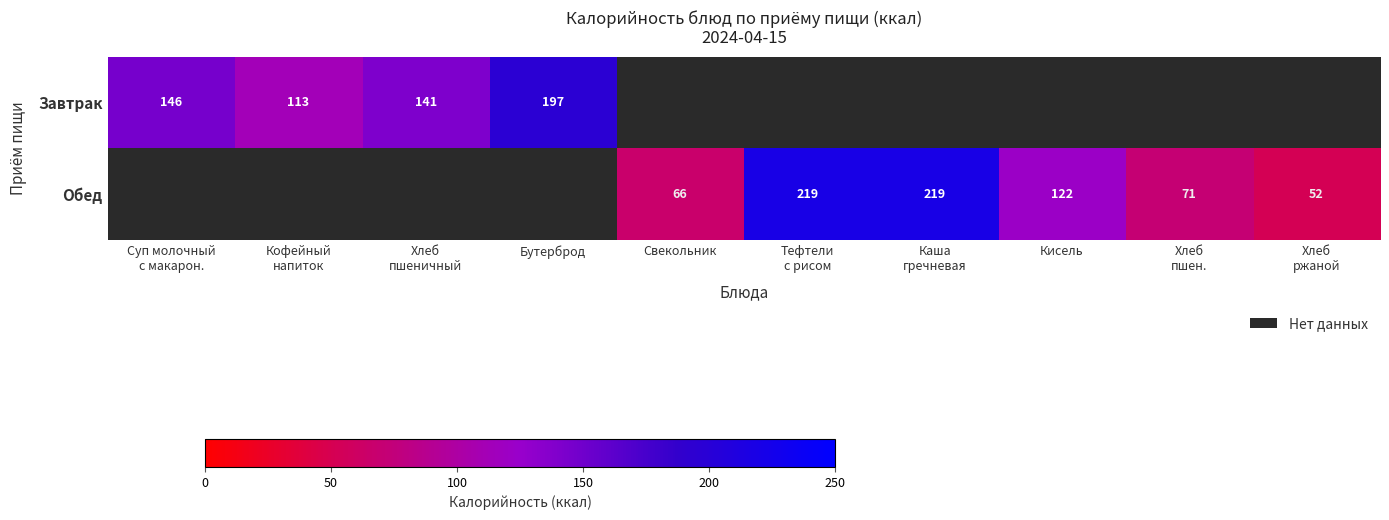

True or false: Обед has a value of 41 at Свекольник.

False